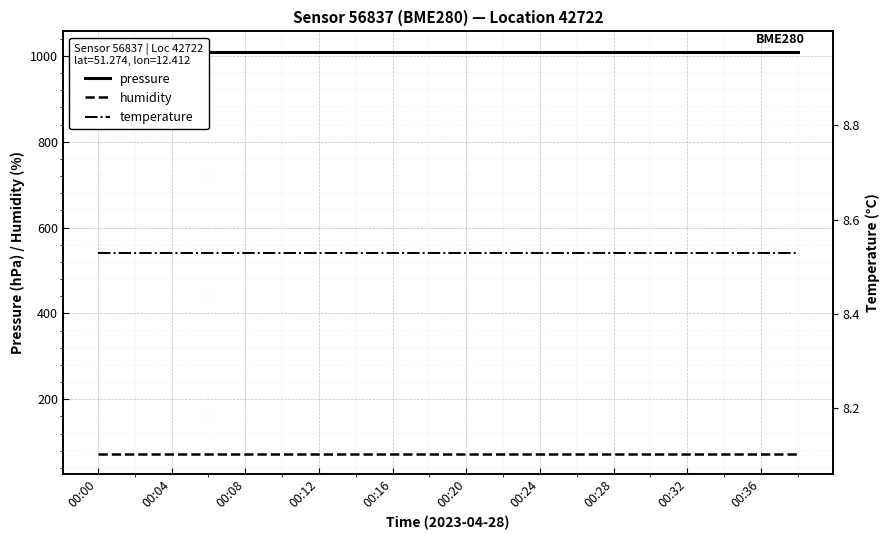

Reading left to right, extract all data points from this chart.

pressure: 1010.5	1010.5	1010.5	1010.5	1010.5	1010.5	1010.5	1010.5	1010.5	1010.5	1010.5	1010.5	1010.5	1010.5	1010.5	1010.5	1010.5	1010.5	1010.5	1010.5
humidity: 73.1	73.1	73.1	73.1	73.1	73.1	73.1	73.1	73.1	73.1	73.1	73.1	73.1	73.1	73.1	73.1	73.1	73.1	73.1	73.1
temperature: 8.5	8.5	8.5	8.5	8.5	8.5	8.5	8.5	8.5	8.5	8.5	8.5	8.5	8.5	8.5	8.5	8.5	8.5	8.5	8.5